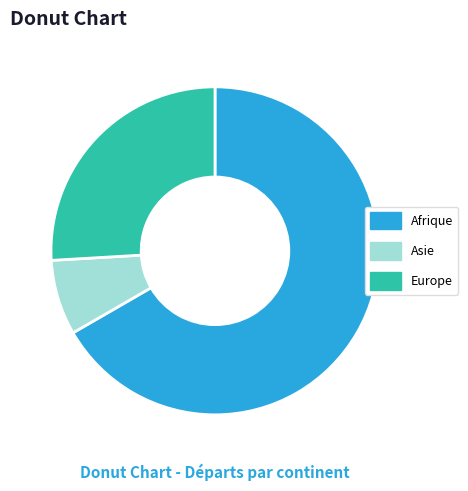

How many slices are in this pie chart?

3